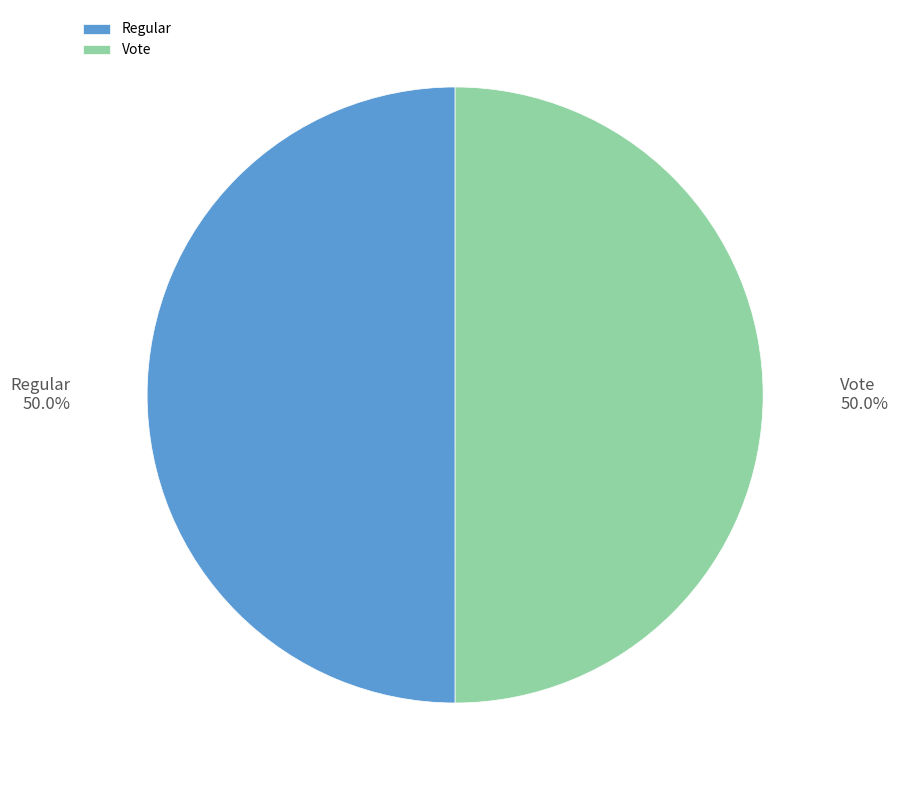

To the nearest percent, what is the average slice percentage?

50%